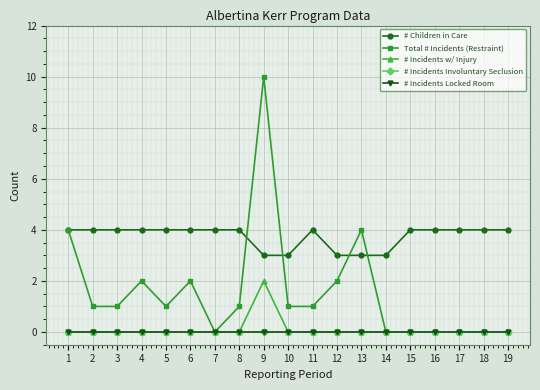

What is the maximum value for # Incidents w/ Injury?

2